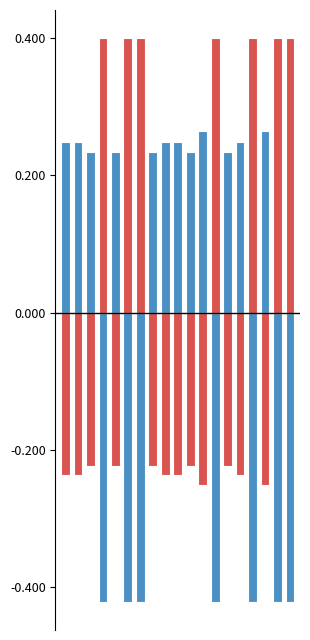

Reading left to right, what are all the values shown in this chart?

kingdom 1: 0=0.2	1=0.2	2=0.2	3=-0.4	4=0.2	5=-0.4	6=-0.4	7=0.2	8=0.2	9=0.2	10=0.2	11=0.3	12=-0.4	13=0.2	14=0.2	15=-0.4	16=0.3	17=-0.4	18=-0.4
kingdom 6: 0=-0.2	1=-0.2	2=-0.2	3=0.4	4=-0.2	5=0.4	6=0.4	7=-0.2	8=-0.2	9=-0.2	10=-0.2	11=-0.3	12=0.4	13=-0.2	14=-0.2	15=0.4	16=-0.3	17=0.4	18=0.4